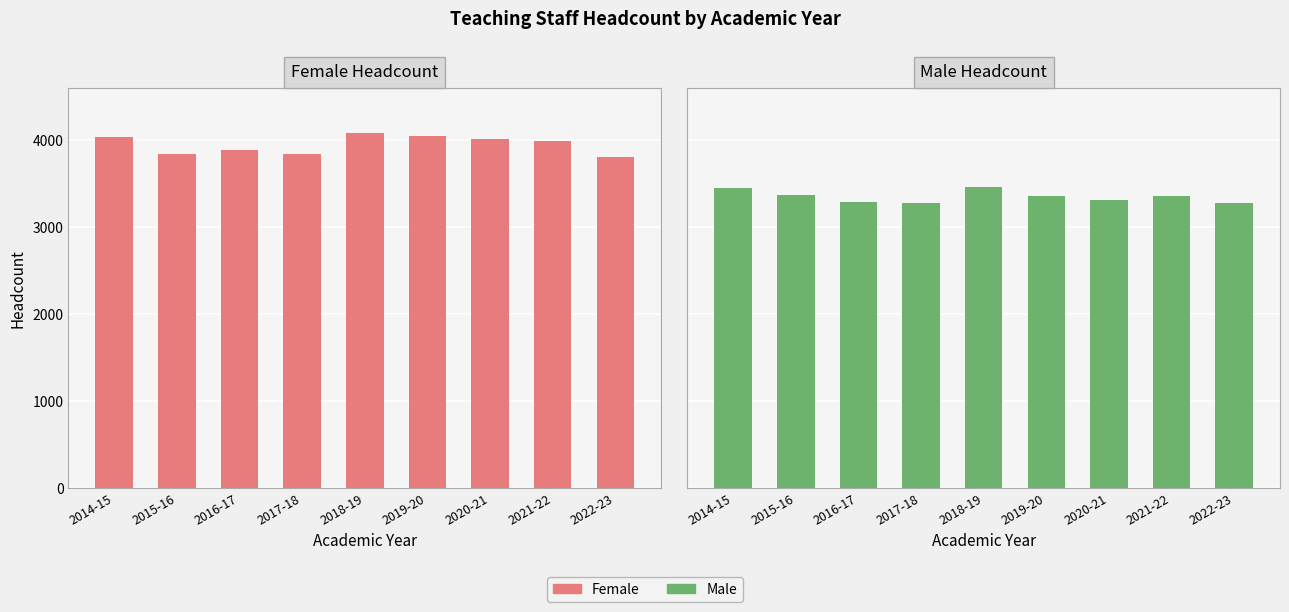

What is the total value across all series at 2014-15?

7489